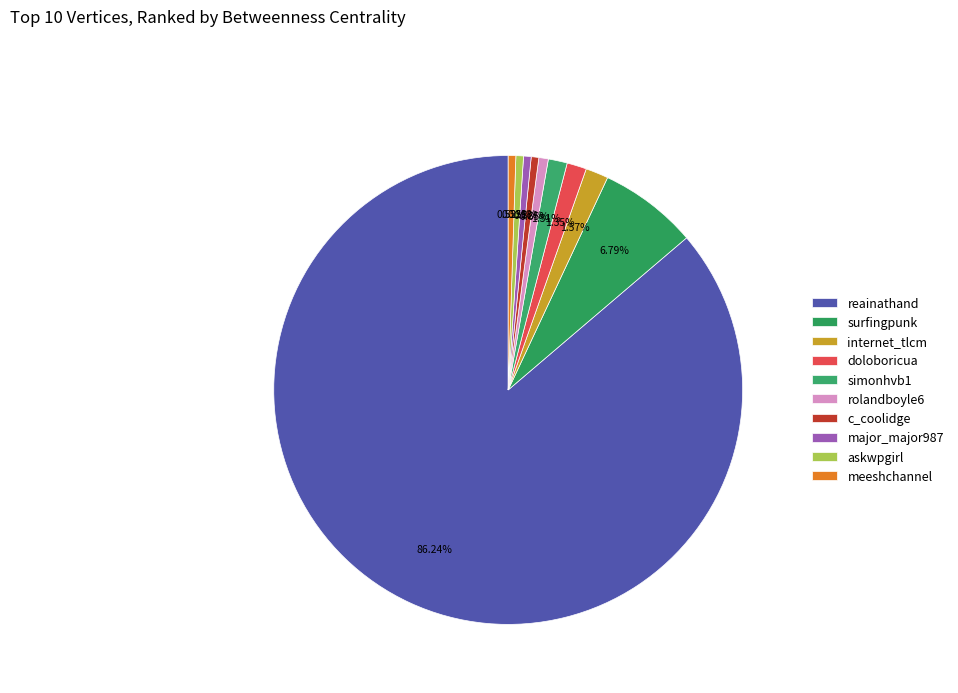

What is the largest slice in the pie chart?

reainathand